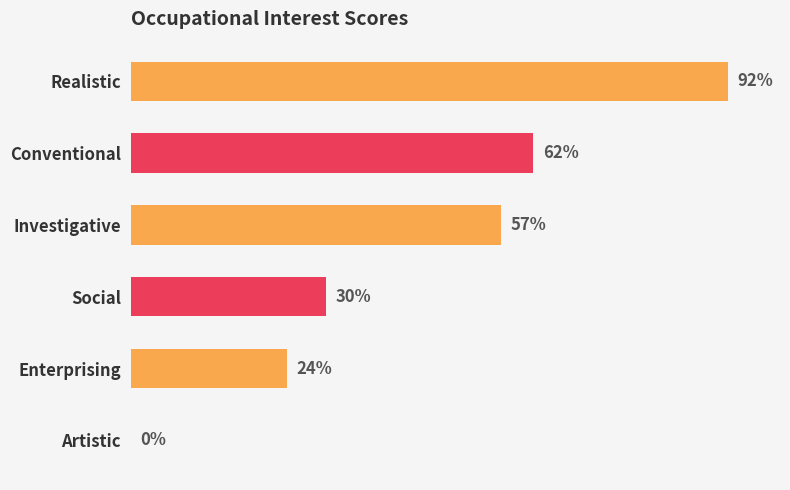

At which label is the value closest to 46?

Investigative